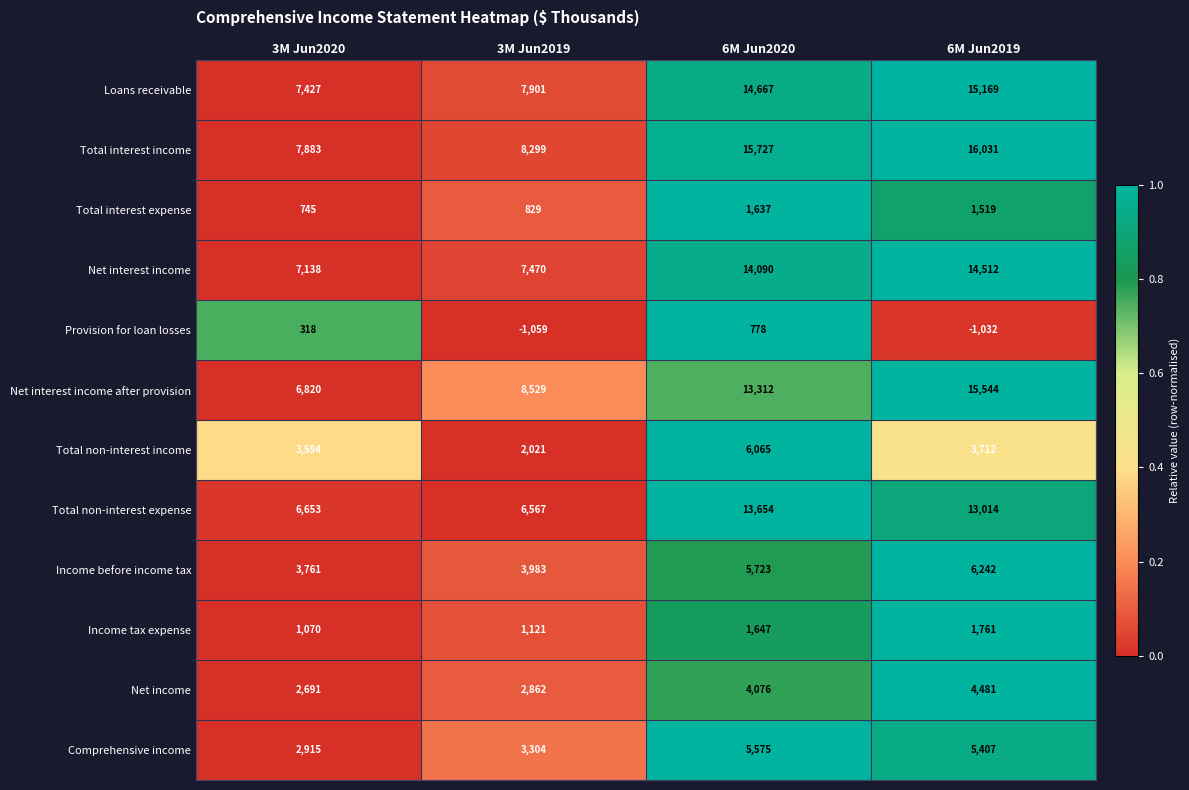

What is the maximum value shown in the chart?

16031